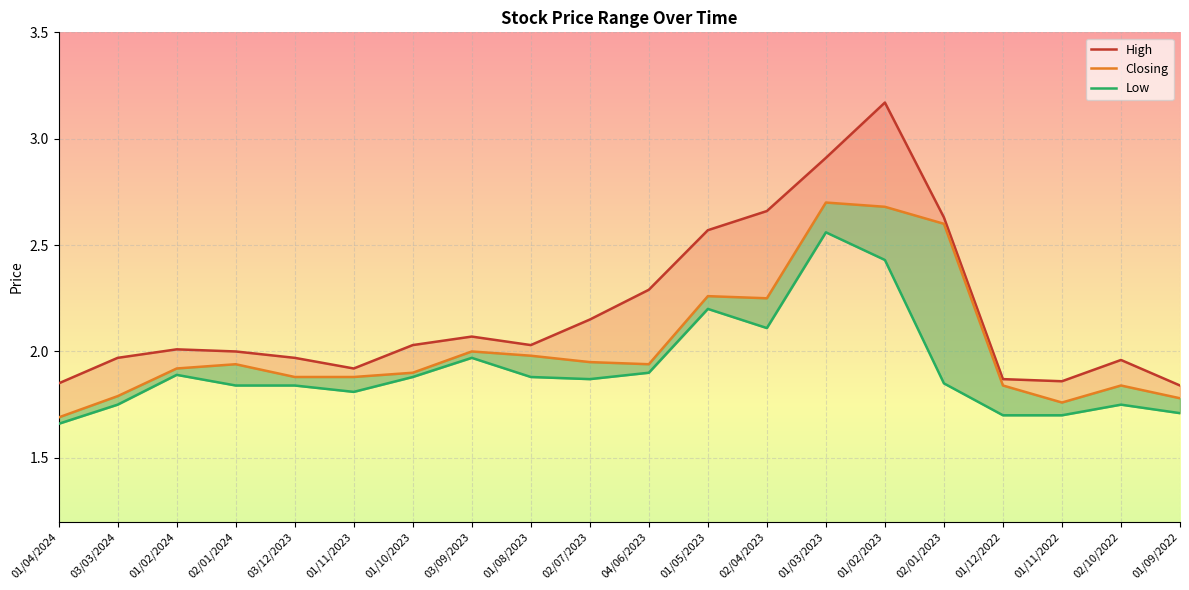

Reading left to right, transcribe all the data shown in this chart.

High: 1.9	2.0	2.0	2.0	2.0	1.9	2.0	2.1	2.0	2.1	2.3	2.6	2.7	2.9	3.2	2.6	1.9	1.9	2.0	1.8
Closing: 1.7	1.8	1.9	1.9	1.9	1.9	1.9	2.0	2.0	1.9	1.9	2.3	2.2	2.7	2.7	2.6	1.8	1.8	1.8	1.8
Low: 1.7	1.8	1.9	1.8	1.8	1.8	1.9	2.0	1.9	1.9	1.9	2.2	2.1	2.6	2.4	1.9	1.7	1.7	1.8	1.7